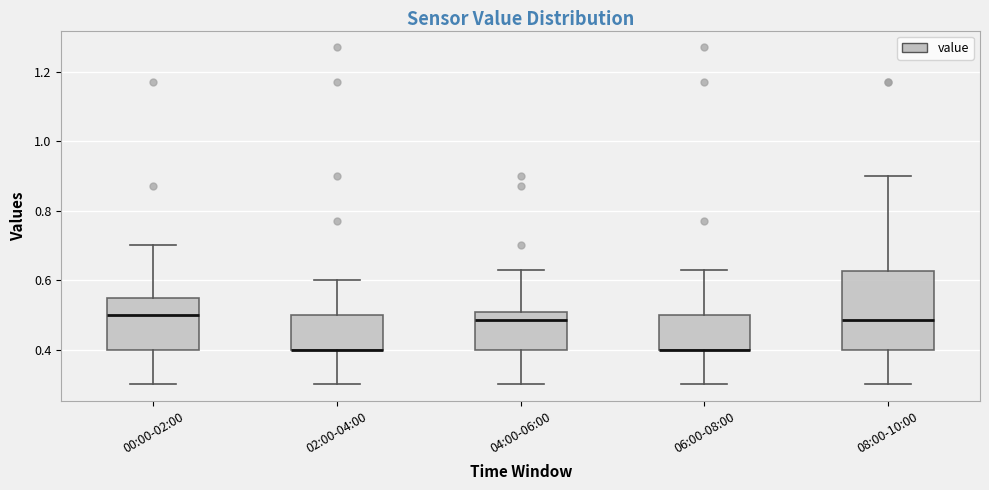

Which box is the tallest, from its lower edge to its upper edge?

08:00-10:00